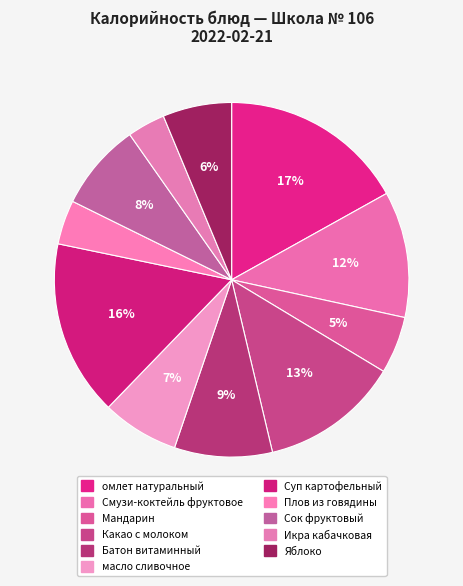

True or false: Батон витаминный accounts for 9% of the total.

True